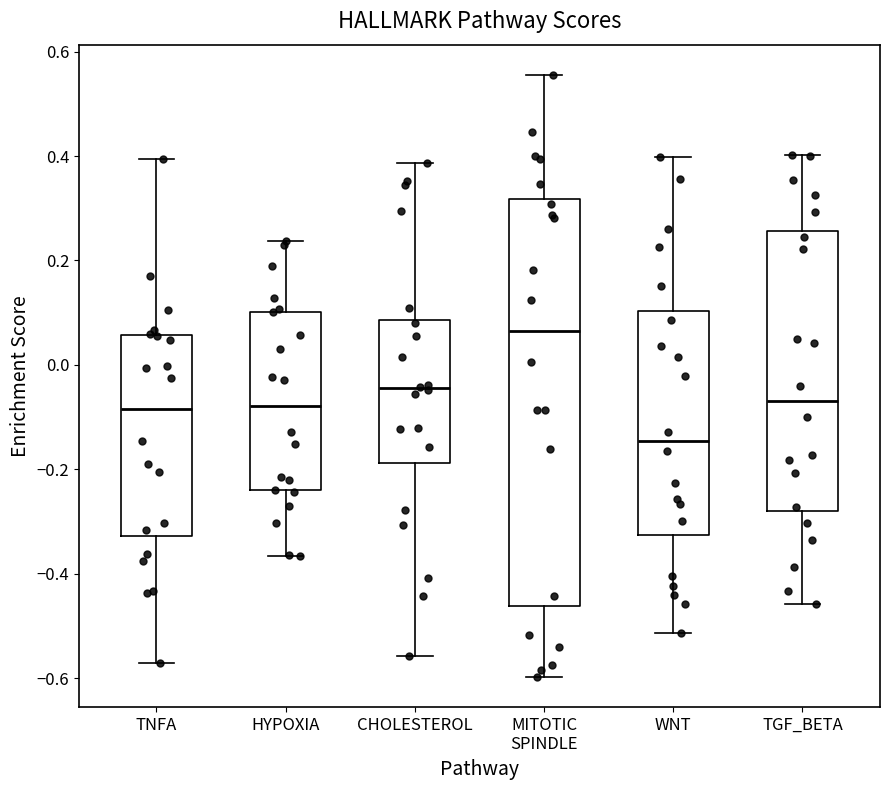

Where does the upper whisker of the box for TGF_BETA end on the y-axis? The values are not printed on the chart, so give them approximately, as read against the axis.

0.40